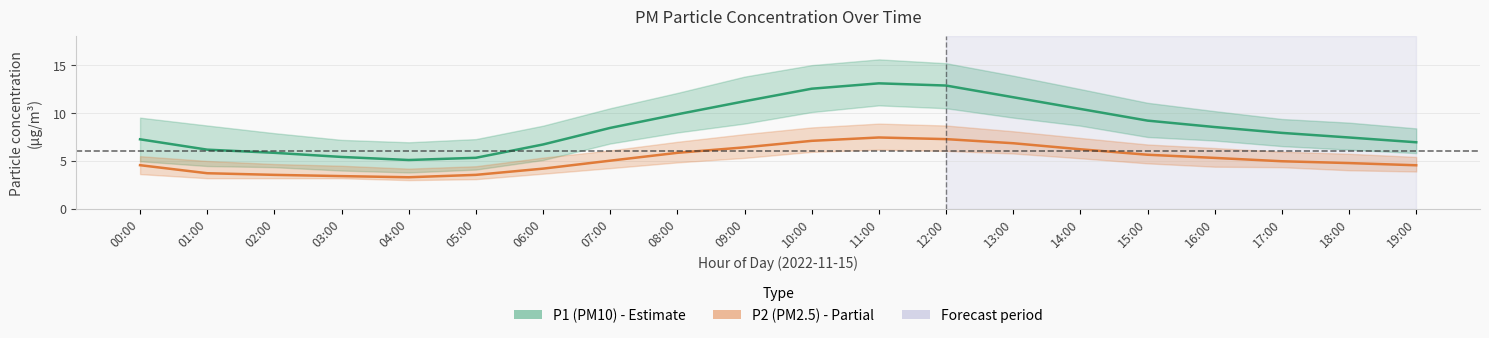

What is the greatest value displayed?

13.1